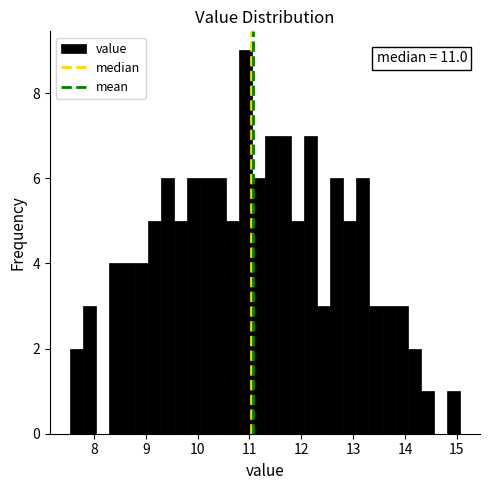

Read against the x-axis, roughly where is the centre of the tallest bar?

10.9